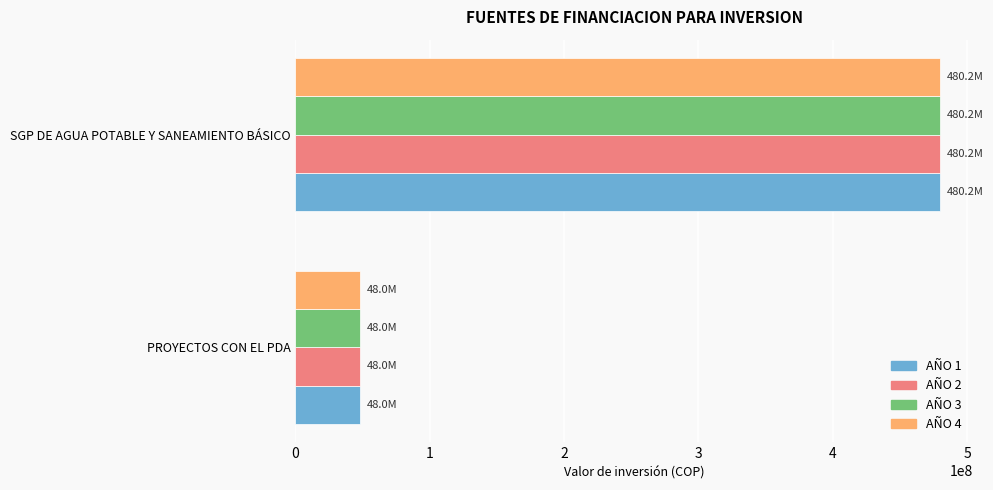

Count the number of categories in the chart.

2